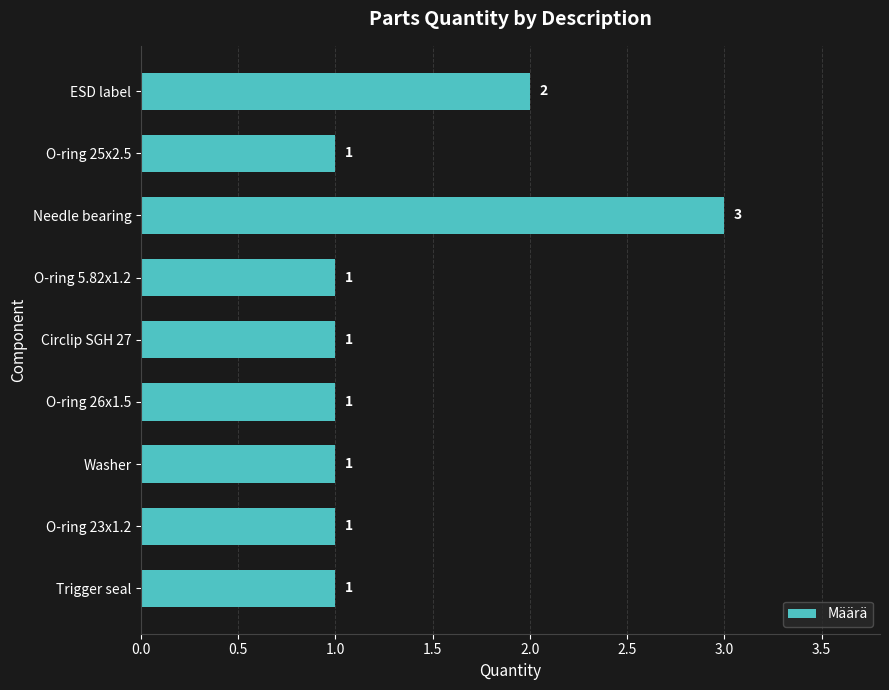

What is the difference between the second highest and second lowest values?

1